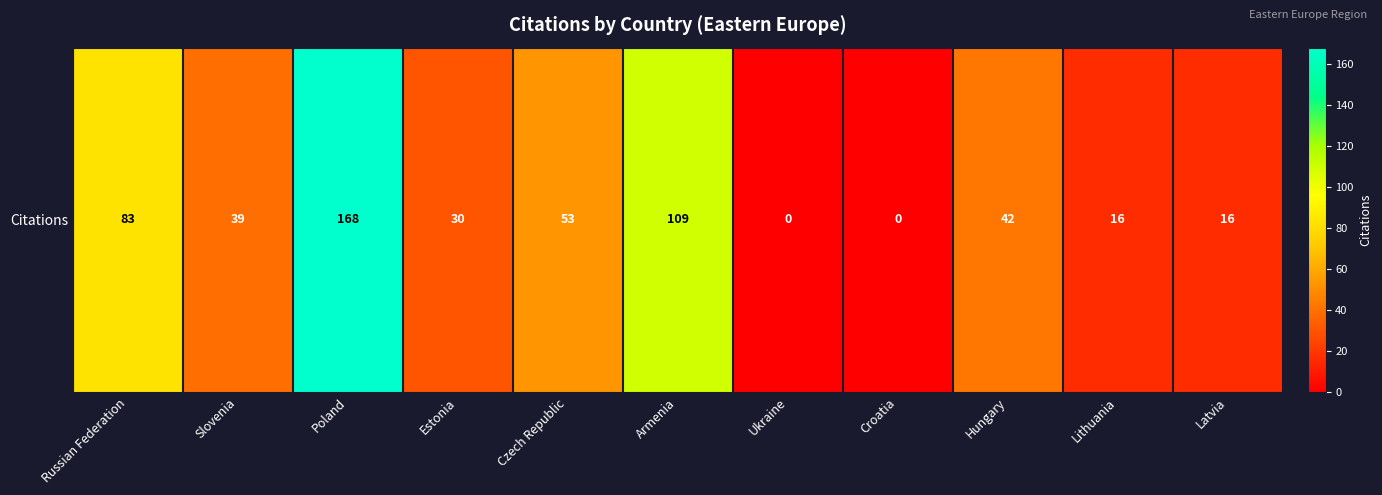

The value at Russian Federation is 83. True or false?

True